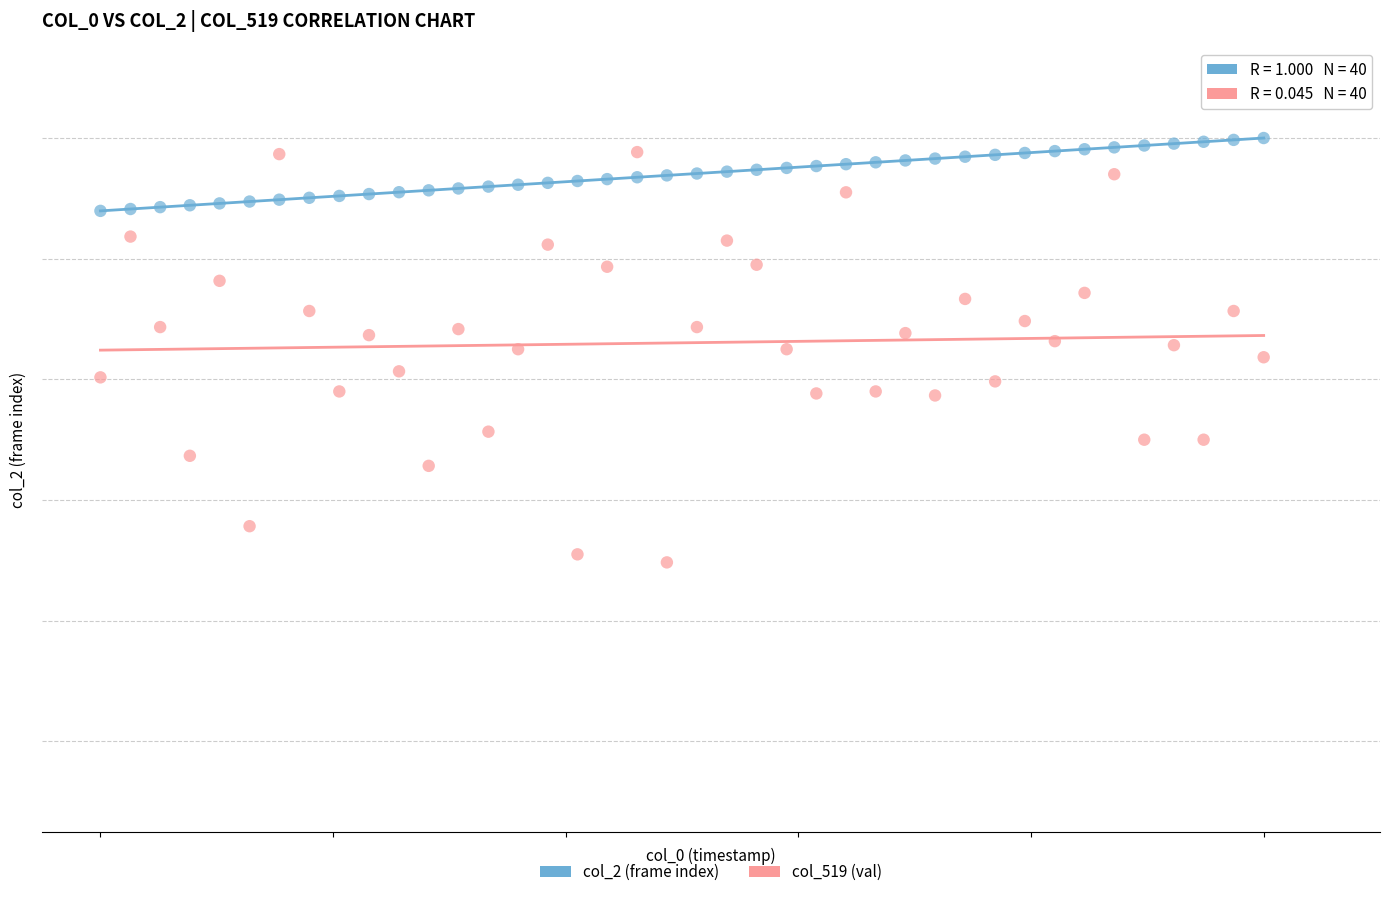

Which series contains the highest Y value?

col_2 (frame index)